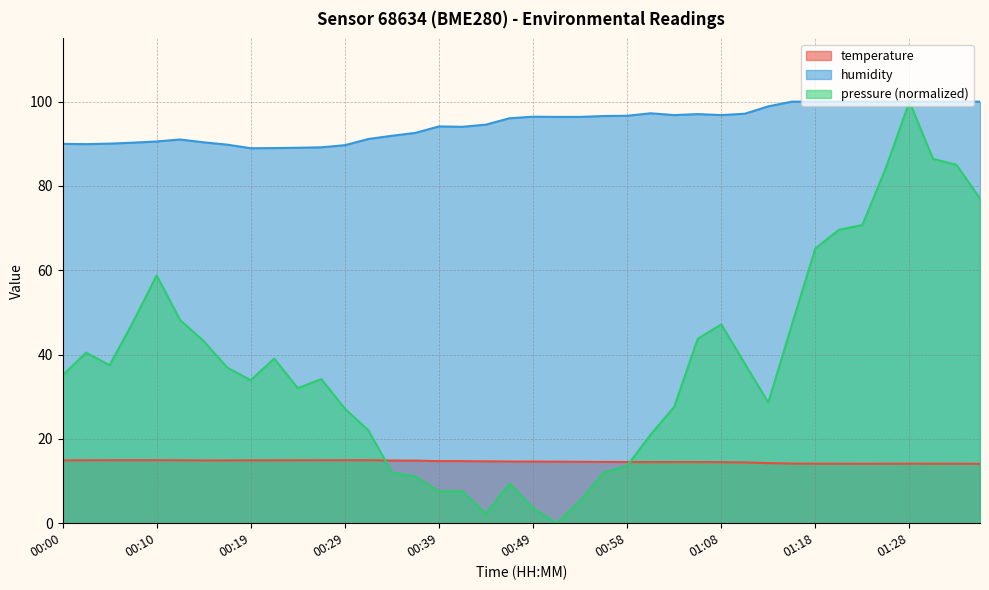

What is the value of the humidity point at the 16th from the left?

92.6